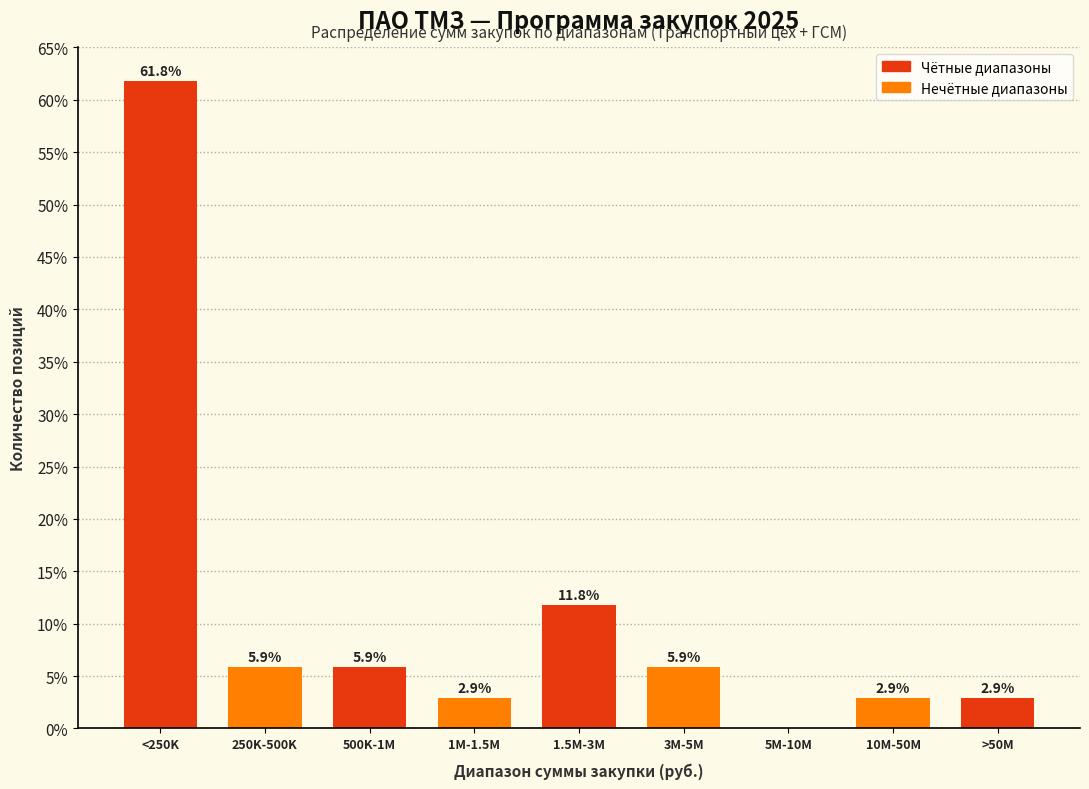

Reading left to right, list all the values displayed in this chart.

<250K=61.8	250K-500K=5.9	500K-1M=5.9	1M-1.5M=2.9	1.5M-3M=11.8	3M-5M=5.9	5M-10M=0.0	10M-50M=2.9	>50M=2.9